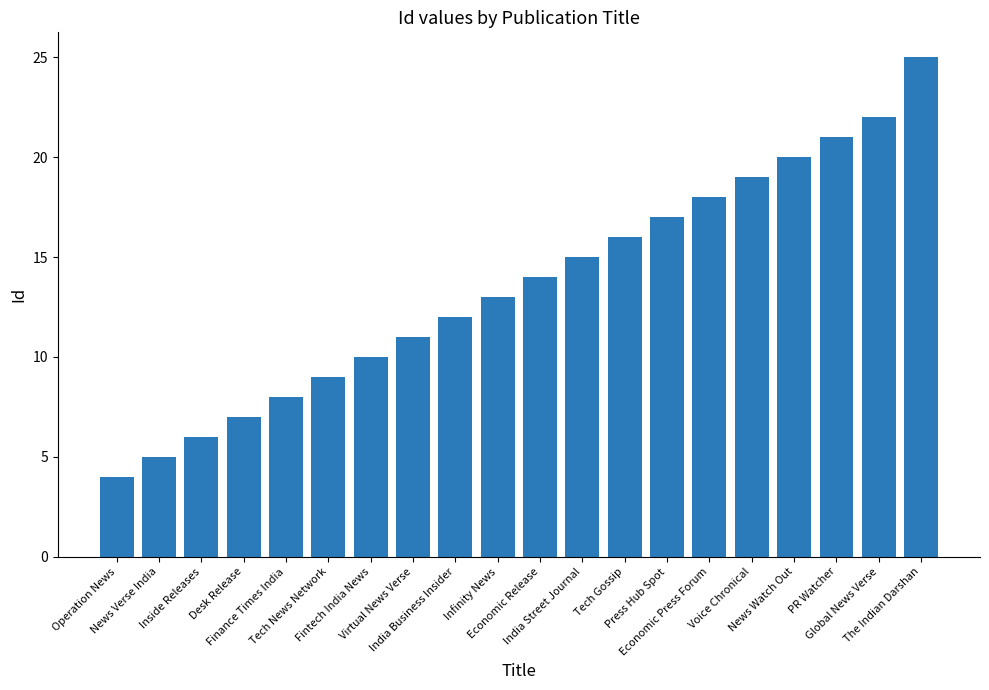

Is it true that the value at Press Hub Spot is 17?

True